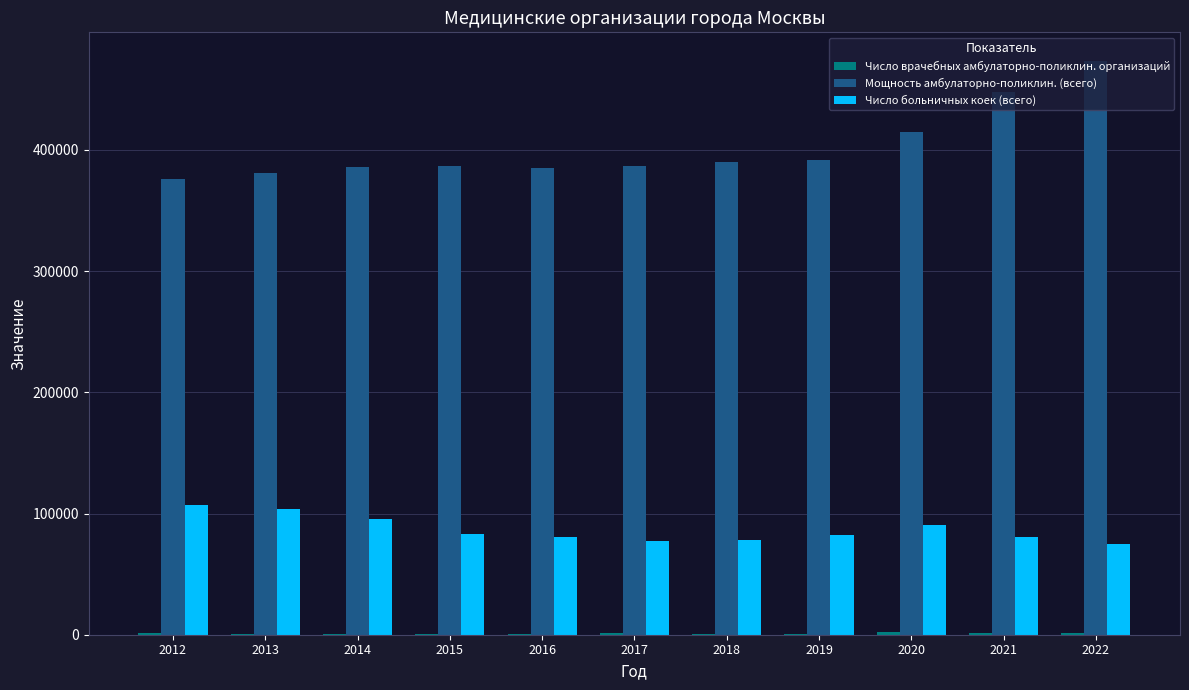

What is the sum of all Число больничных коек (всего) values?

954605.0